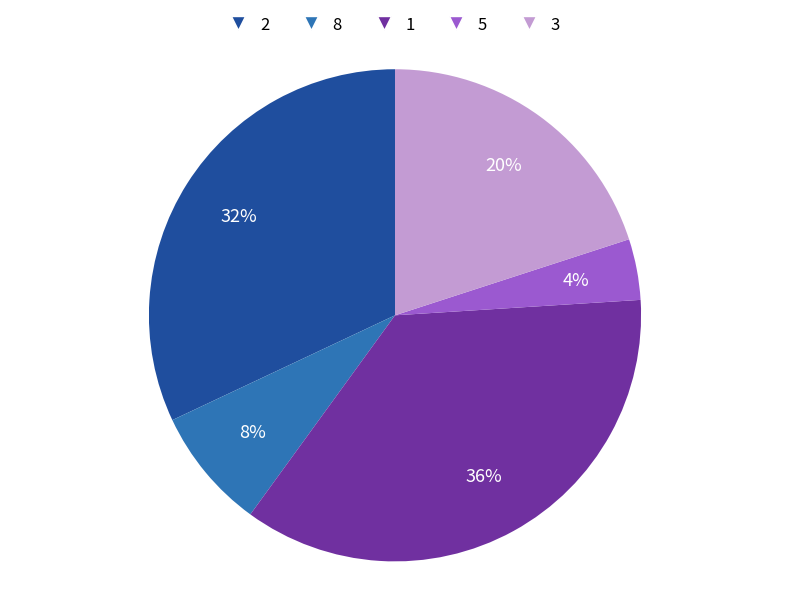

Do 3 and 2 together represent more than half of the pie?

Yes